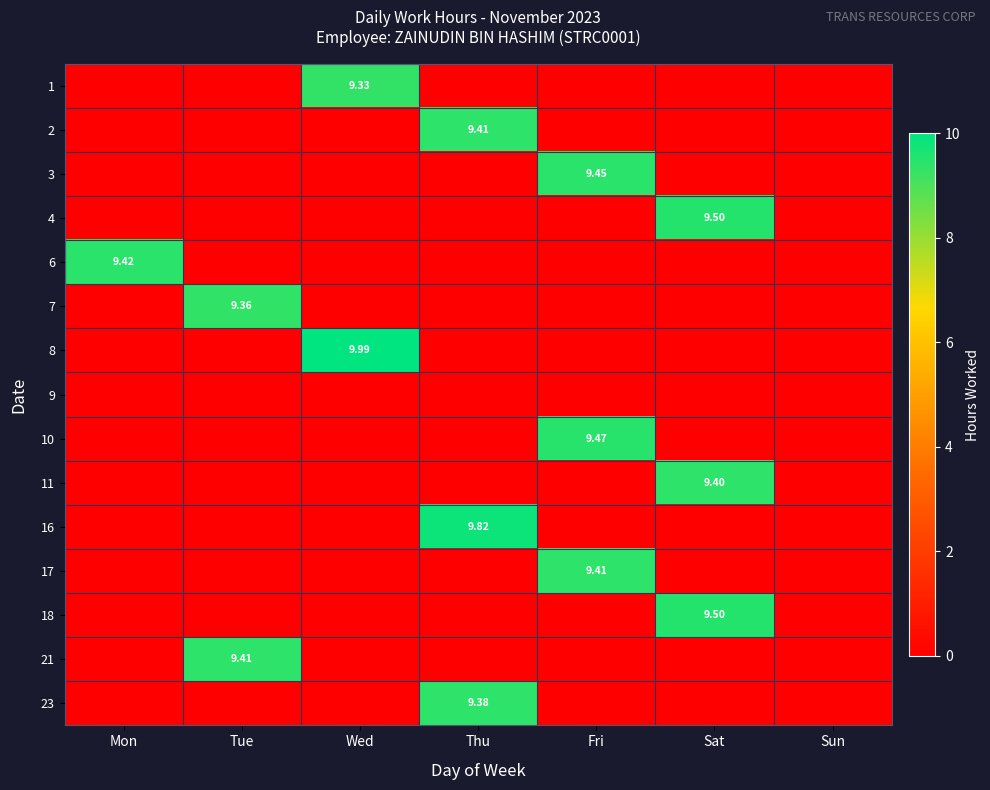

What is the spread (max minus min) of values at Sat?

9.5